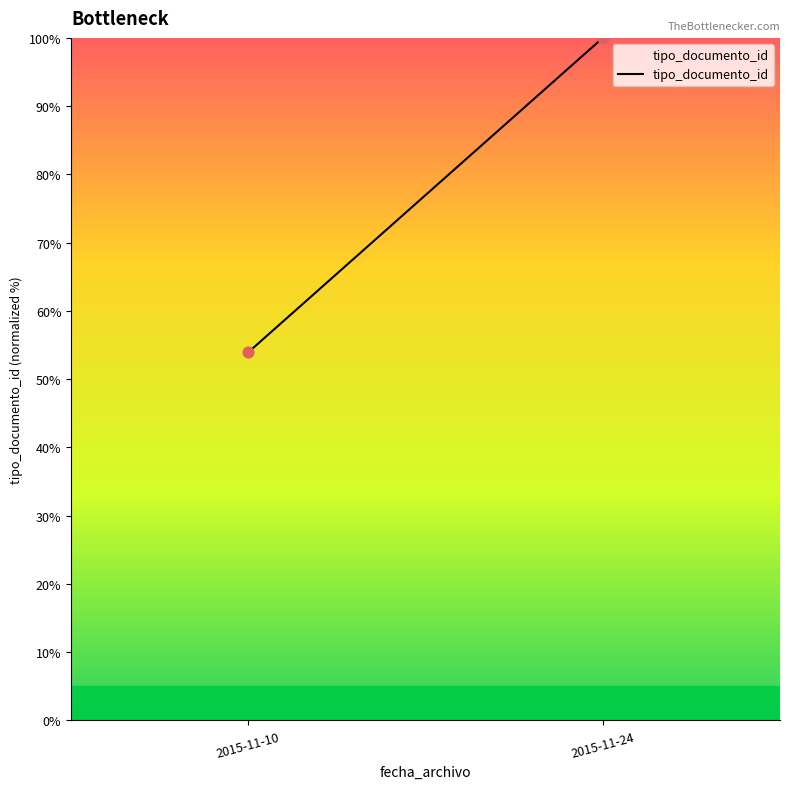

What is the range of Y values (max minus min)?

46.1